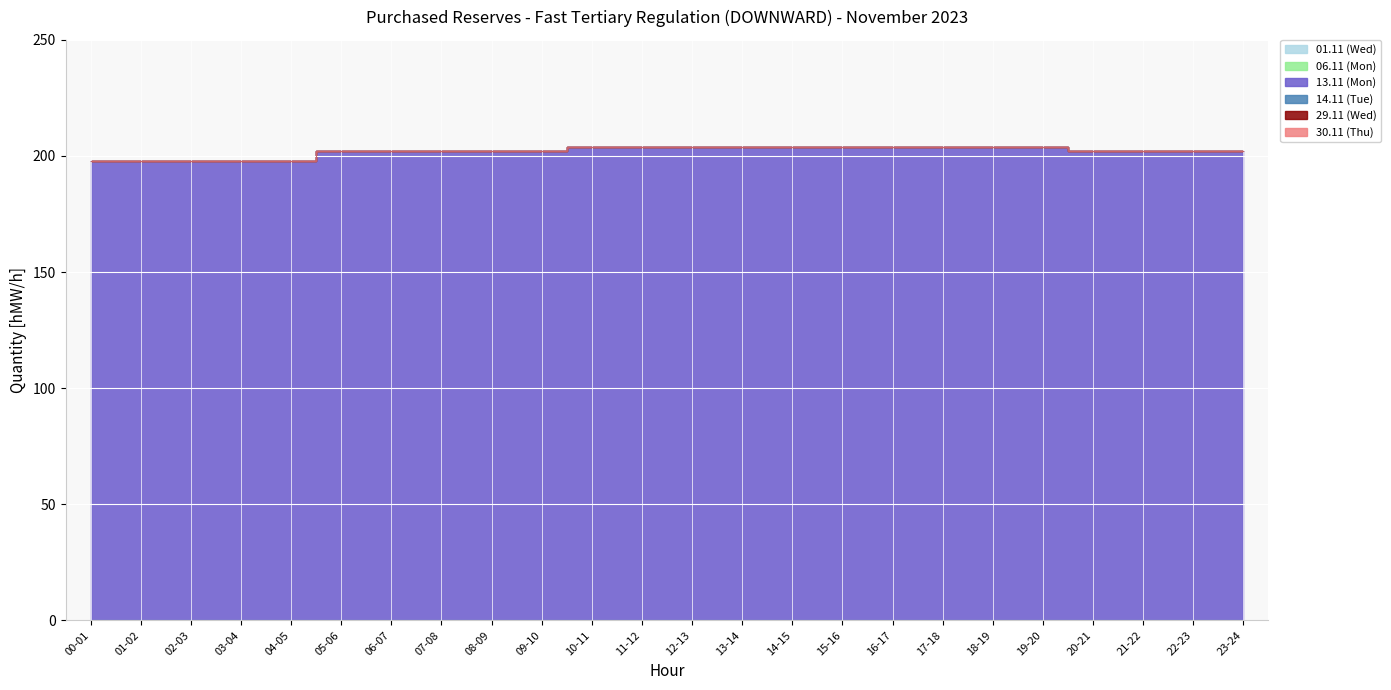

At 07-08, list the series in order from smallest to largest.

01.11 (Wed), 06.11 (Mon), 14.11 (Tue), 29.11 (Wed), 30.11 (Thu), 13.11 (Mon)